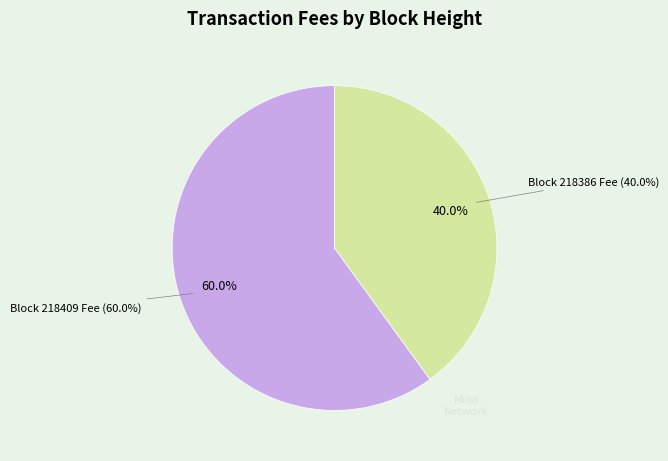

Does any single category account for the majority?

Yes